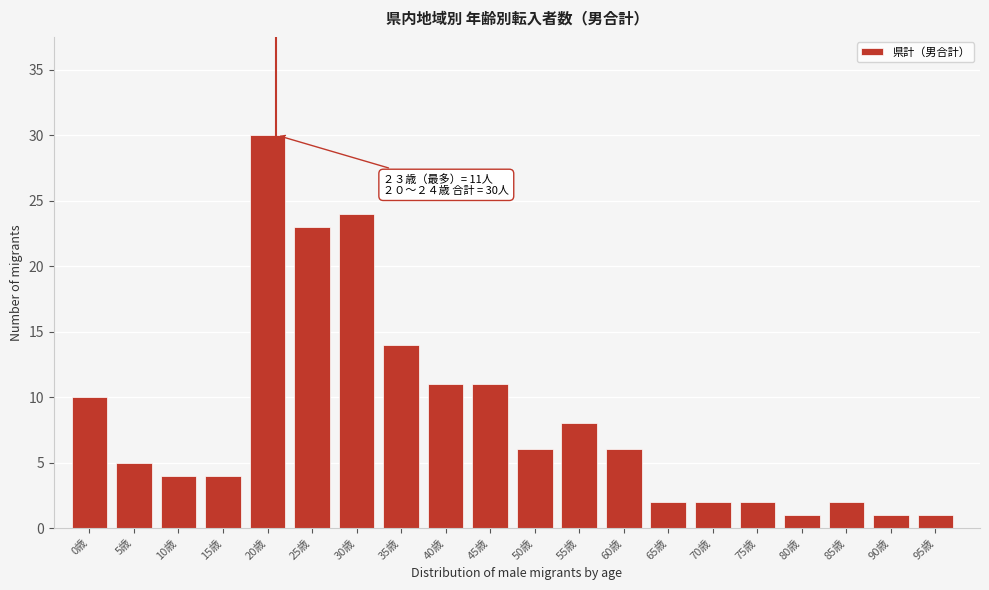

Reading left to right, extract all data points from this chart.

10	5	4	4	30	23	24	14	11	11	6	8	6	2	2	2	1	2	1	1